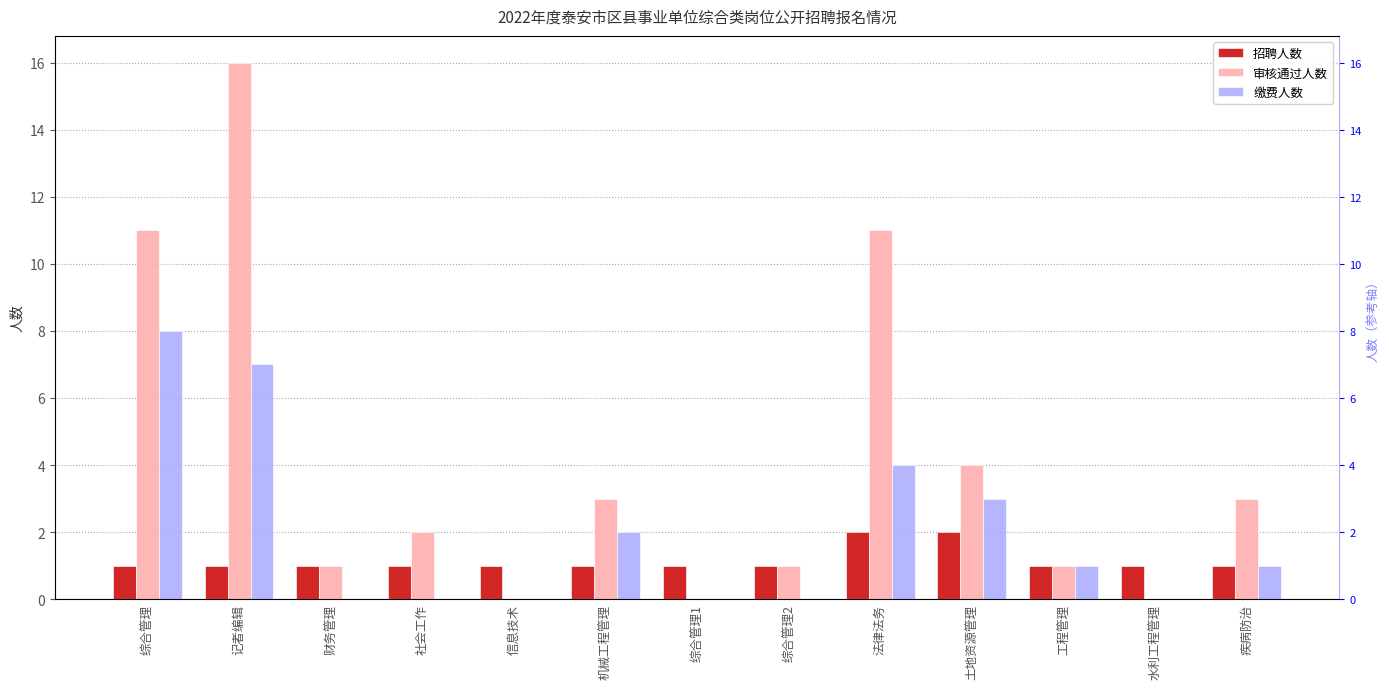

Reading right to left, transcribe all the data shown in this chart.

招聘人数: 疾病防治=1	水利工程管理=1	工程管理=1	土地资源管理=2	法律法务=2	综合管理2=1	综合管理1=1	机械工程管理=1	信息技术=1	社会工作=1	财务管理=1	记者编辑=1	综合管理=1
审核通过人数: 疾病防治=3	水利工程管理=0	工程管理=1	土地资源管理=4	法律法务=11	综合管理2=1	综合管理1=0	机械工程管理=3	信息技术=0	社会工作=2	财务管理=1	记者编辑=16	综合管理=11
缴费人数: 疾病防治=1	水利工程管理=0	工程管理=1	土地资源管理=3	法律法务=4	综合管理2=0	综合管理1=0	机械工程管理=2	信息技术=0	社会工作=0	财务管理=0	记者编辑=7	综合管理=8